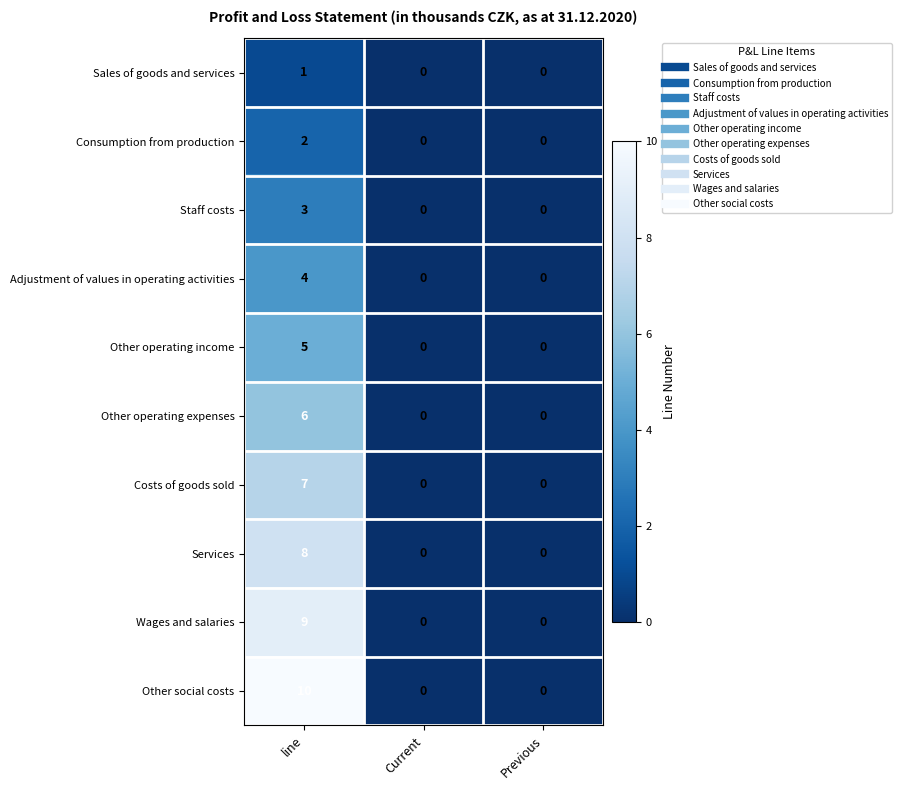

How many data points in Consumption from production are above 0?

1